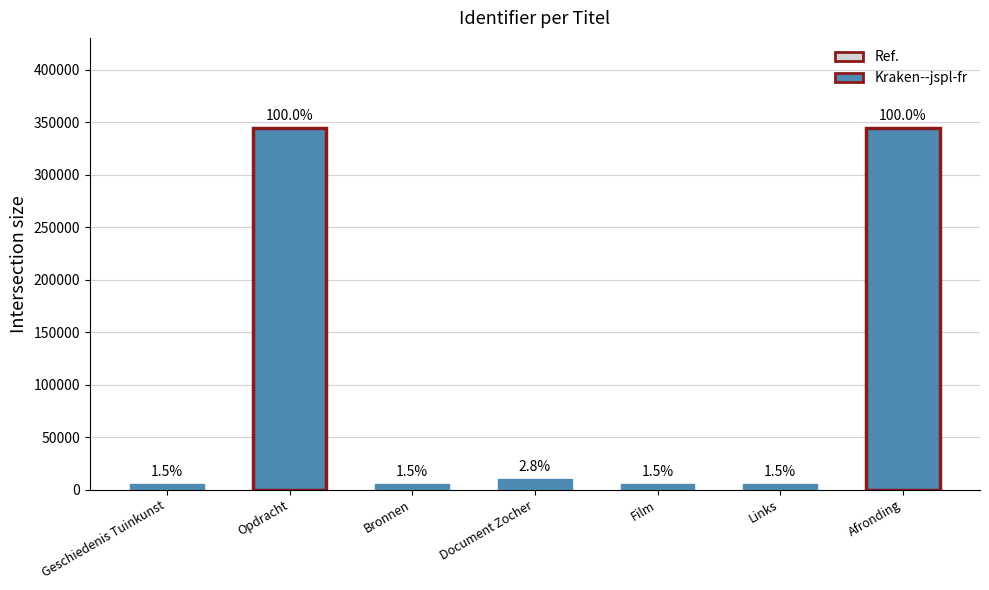

How many bars are there in total?

7